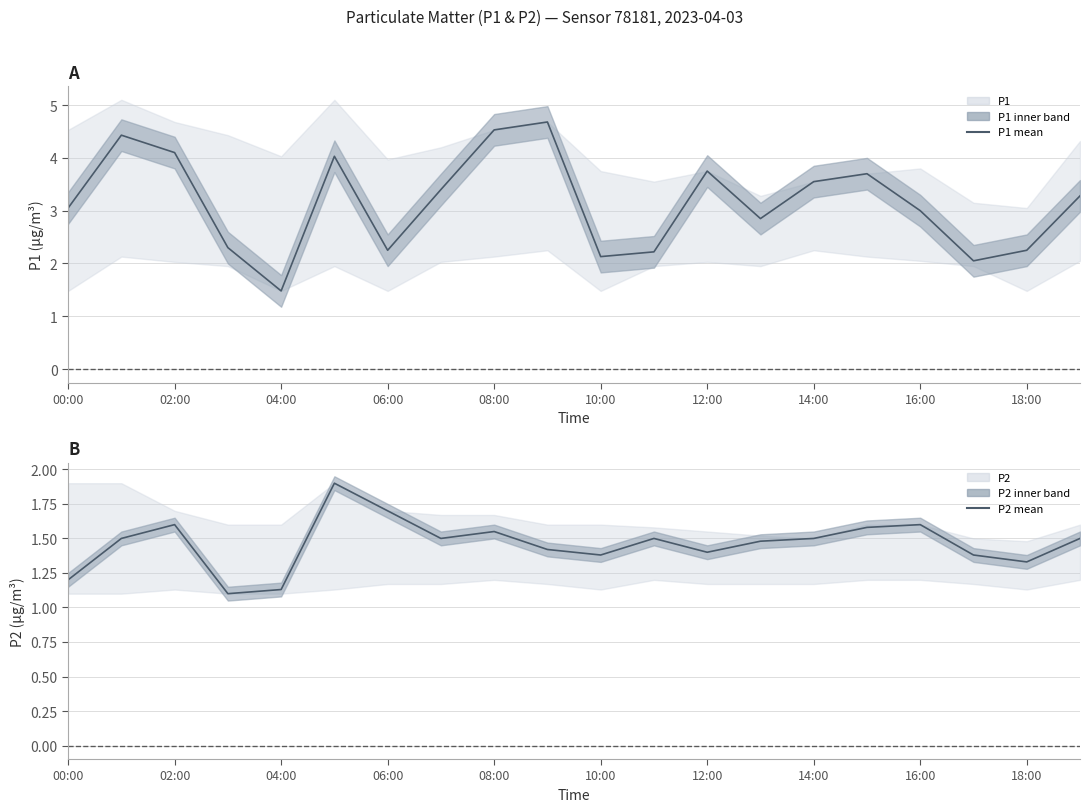

What is the difference between the maximum and second lowest values in the P2 mean series?

0.8